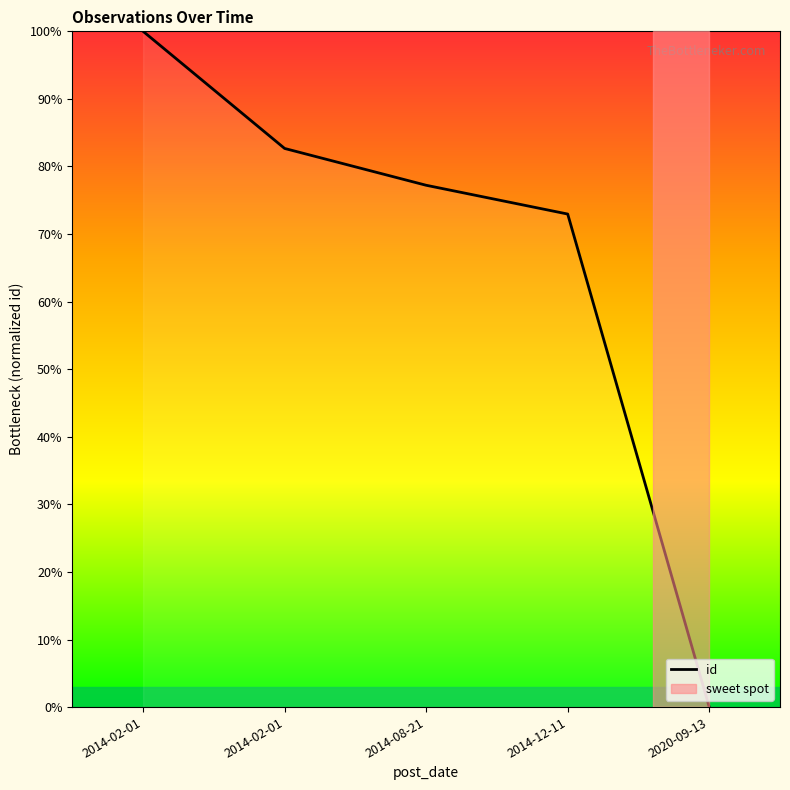

Which has a higher value, 2014-02-01 or 2020-09-13?

2014-02-01